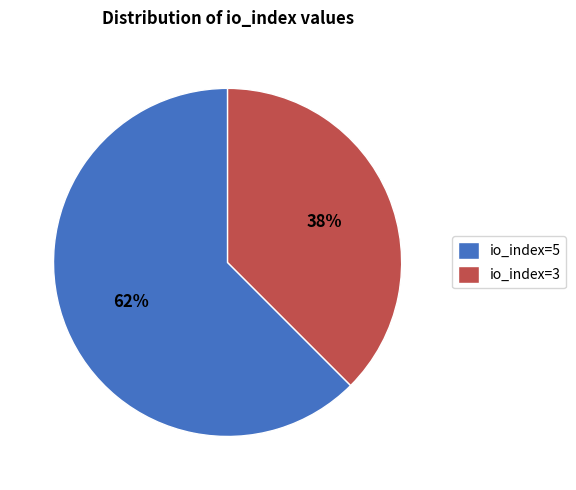

Rank the categories by value from lowest to highest.

io_index=3, io_index=5